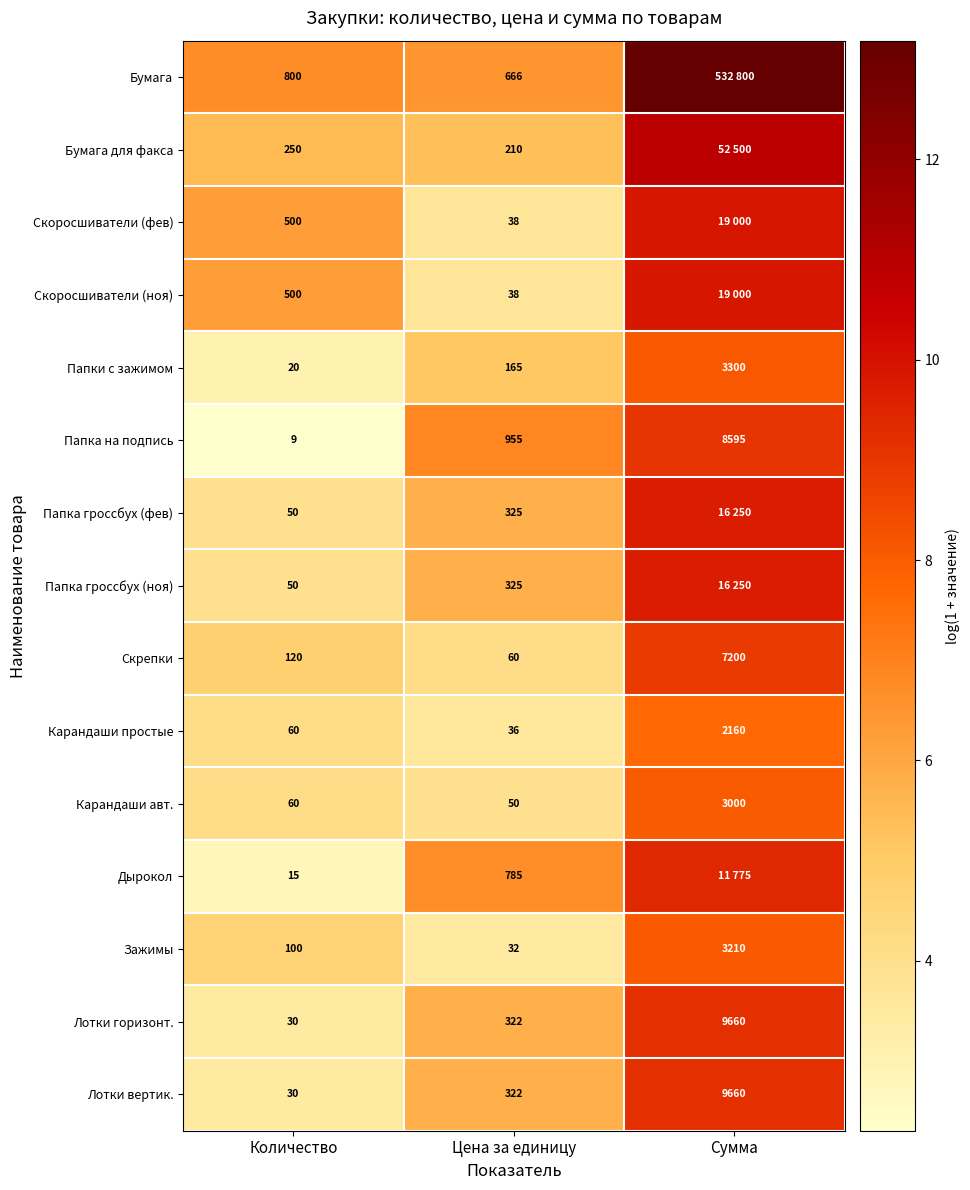

Rank the categories by Скрепки value from highest to lowest.

Сумма, Количество, Цена за единицу